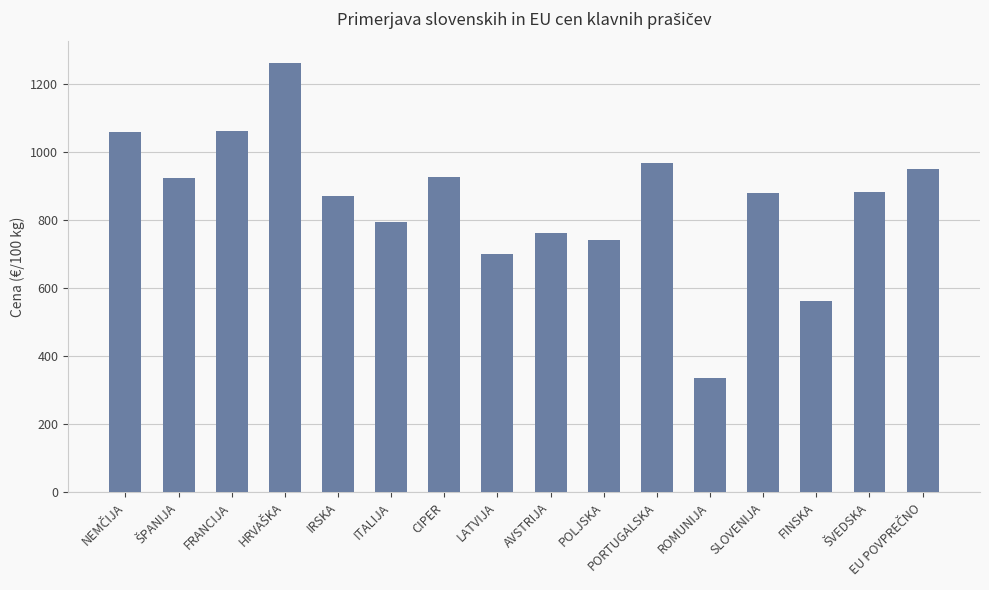

What is the sum of all values?

13669.7